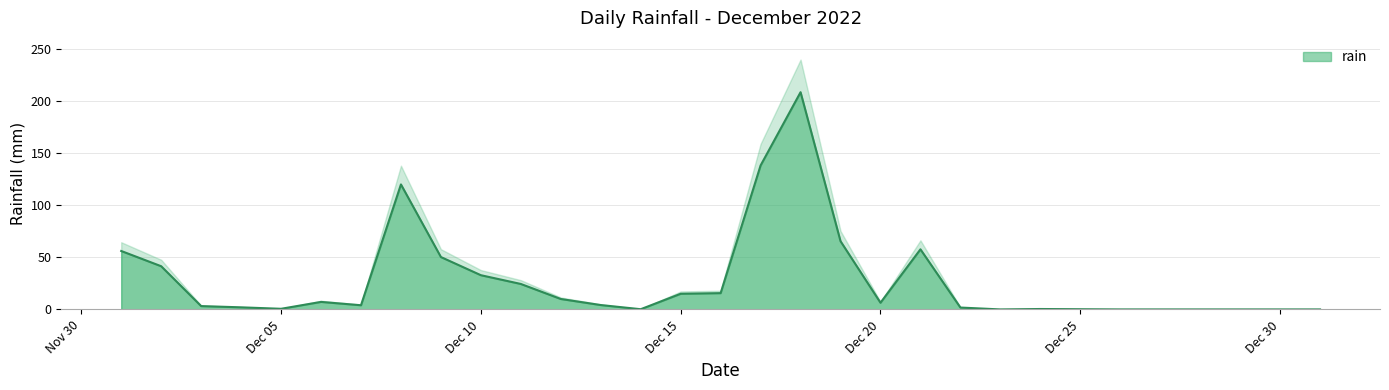

What is the change in value from 2022-12-01 to 2022-12-28?

-56.0